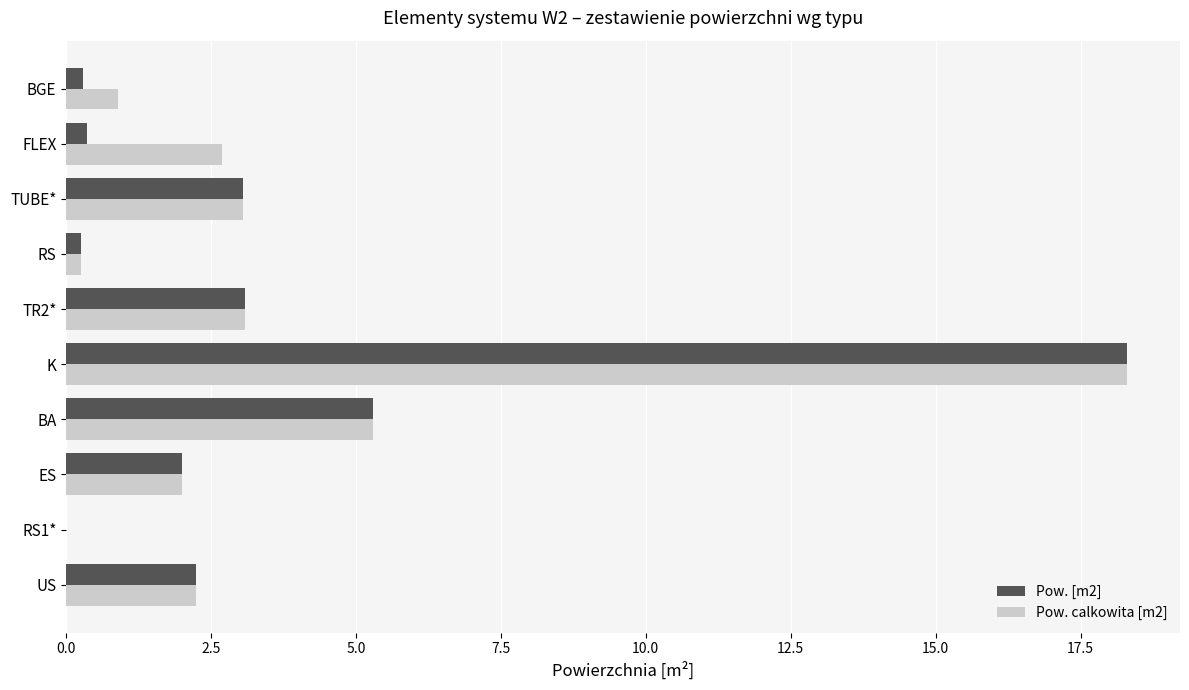

What are all the series names shown in the legend?

Pow. [m2], Pow. calkowita [m2]